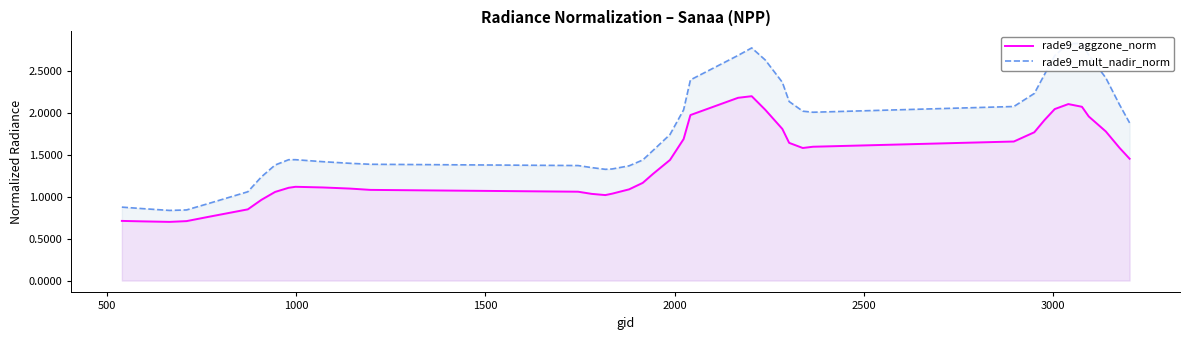

What is the lowest value of the rade9_aggzone_norm series?

0.7